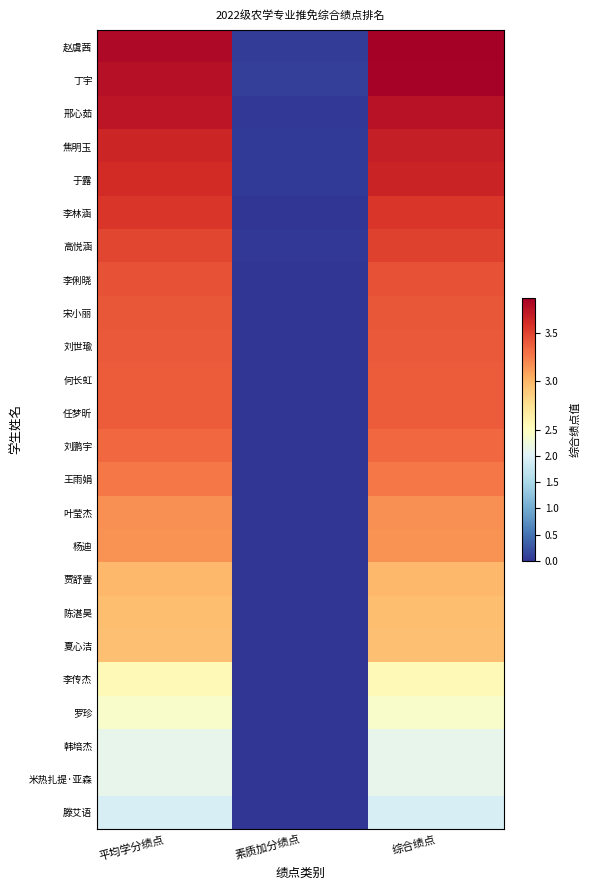

What is the difference between the highest and lowest values at 平均学分绩点?

1.9